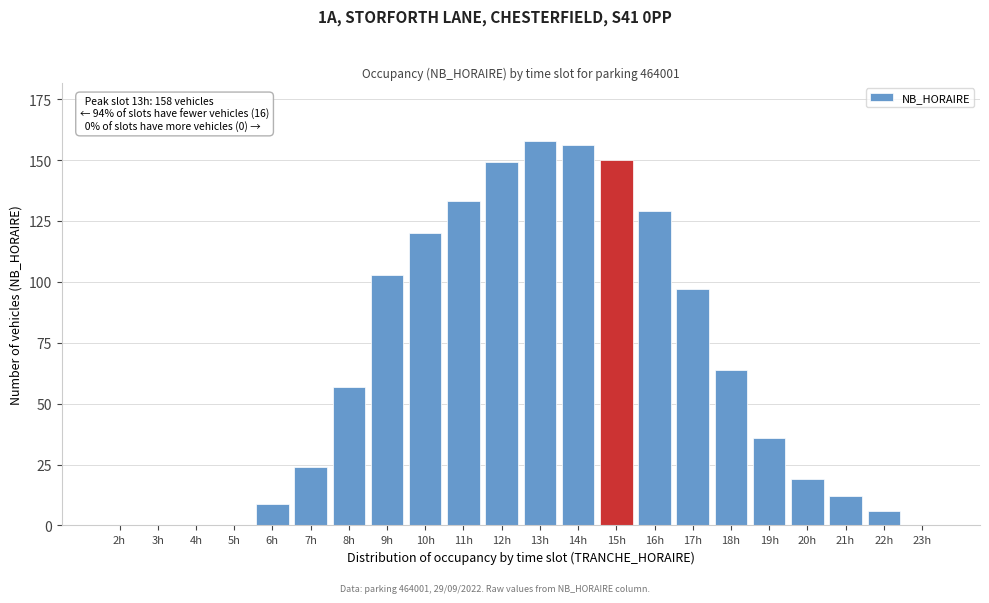

Reading left to right, extract all data points from this chart.

2h=0	3h=0	4h=0	5h=0	6h=9	7h=24	8h=57	9h=103	10h=120	11h=133	12h=149	13h=158	14h=156	15h=150	16h=129	17h=97	18h=64	19h=36	20h=19	21h=12	22h=6	23h=0